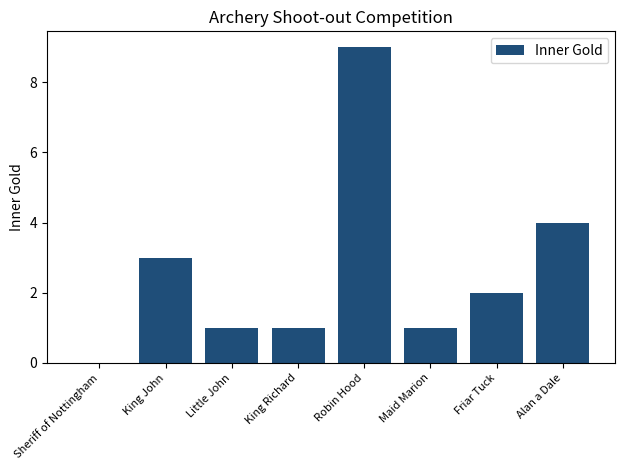

Is it true that the value at Maid Marion is 0?

False